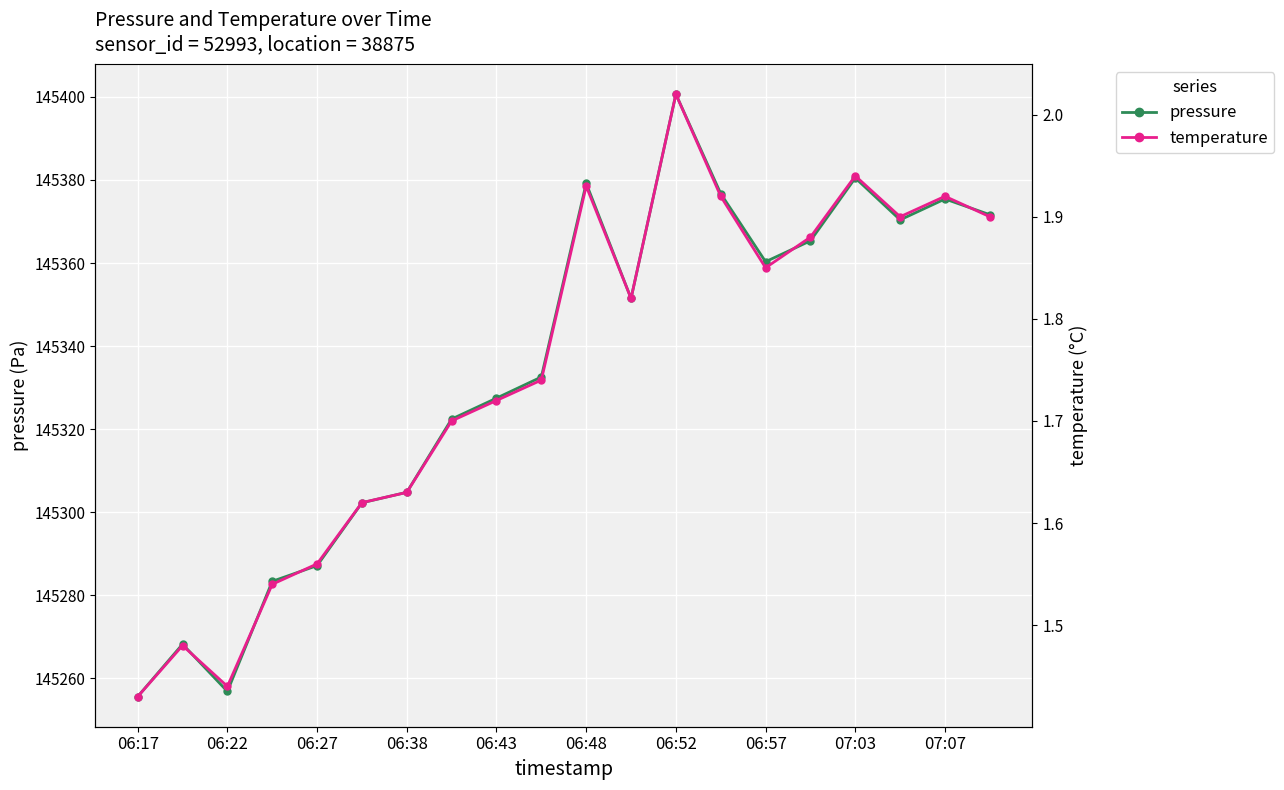

What is the maximum value for temperature?

2.0